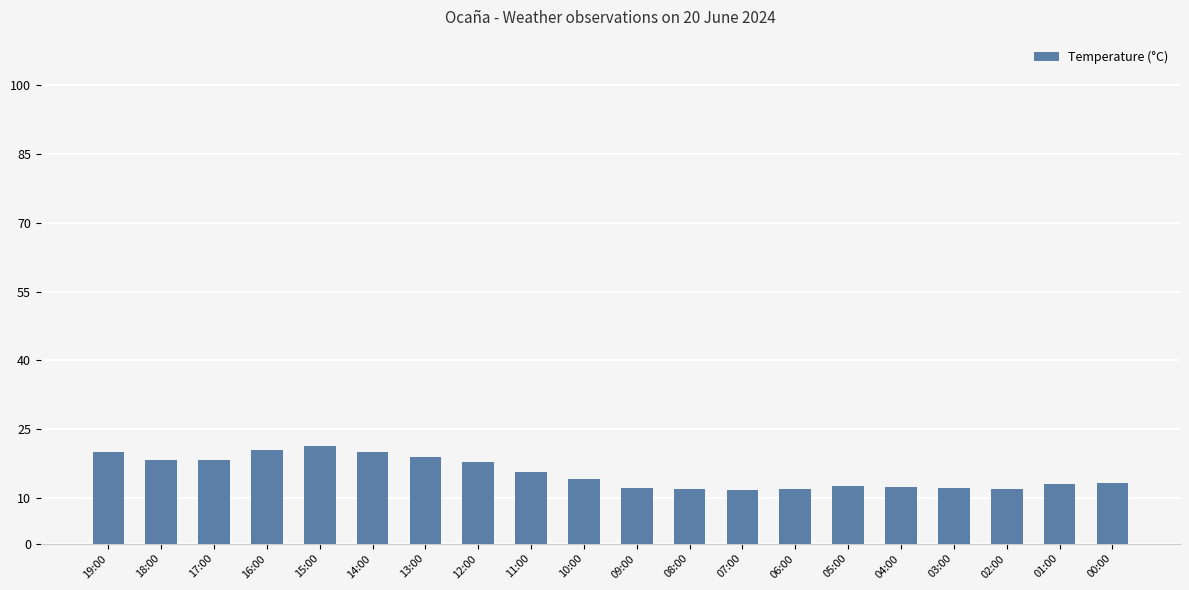

Does the chart contain any negative values?

No